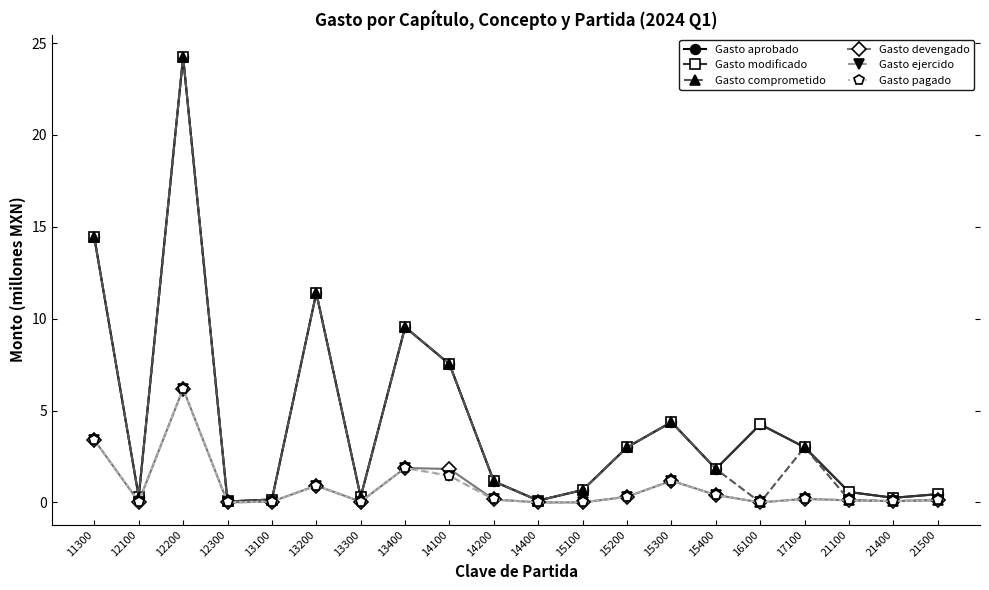

What is the difference between the Gasto aprobado values at 14400 and 21400?

0.1